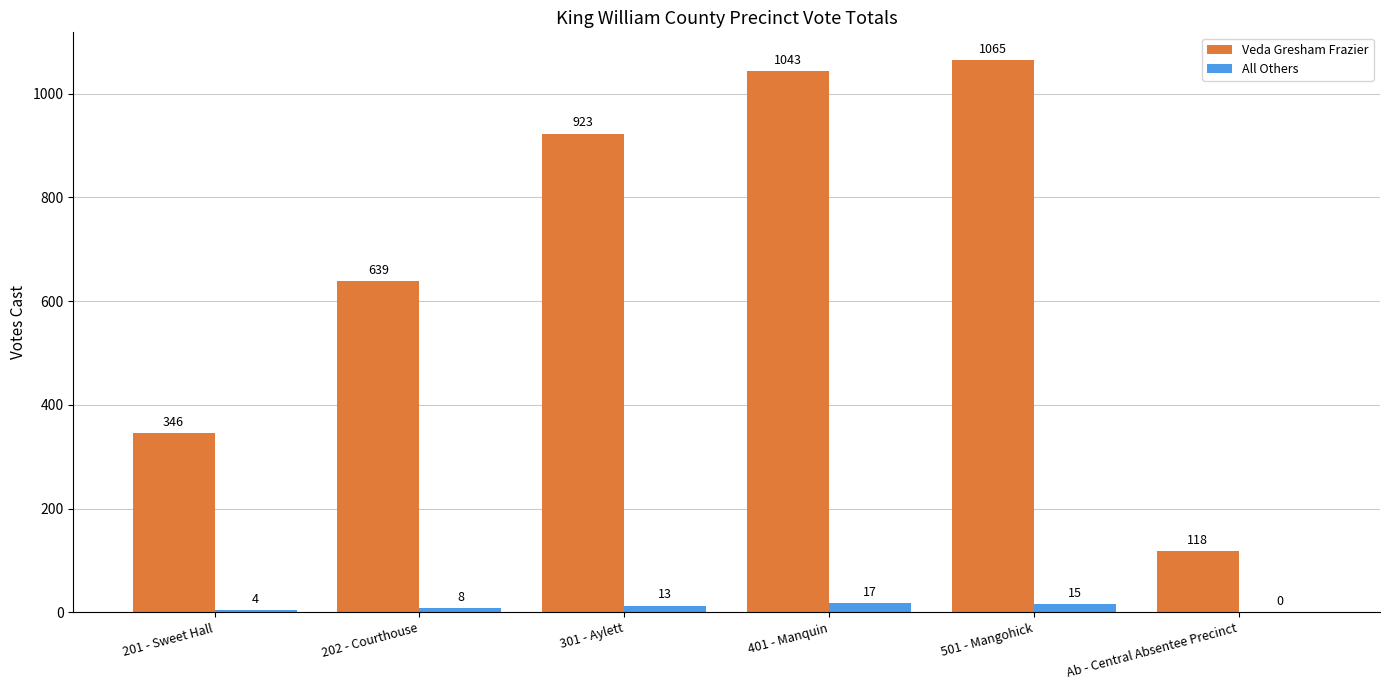

At which label does All Others reach its peak?

401 - Manquin